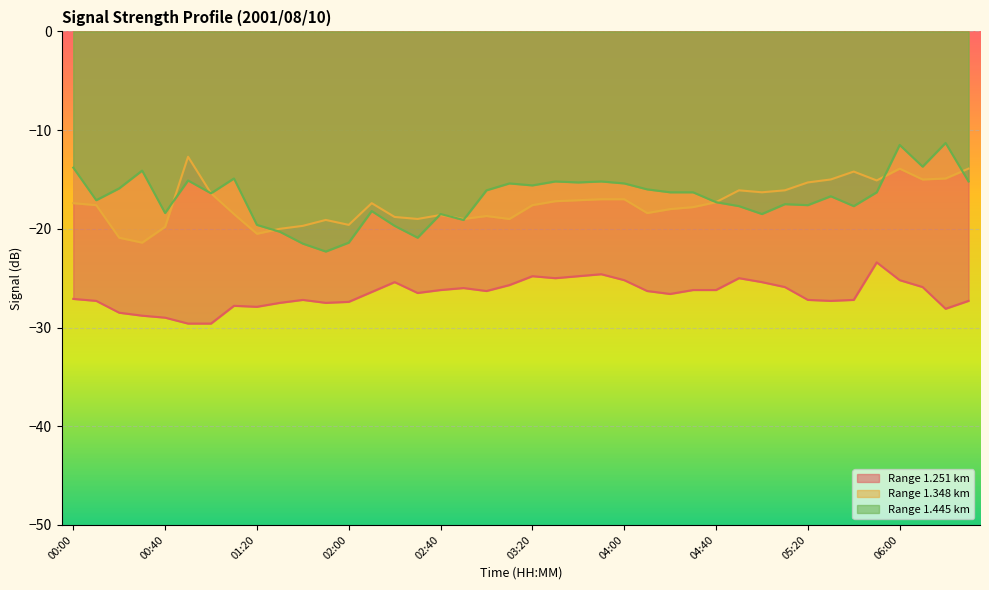

After their last crossing, which series has the higher values: 1.348 or 1.445?

1.348